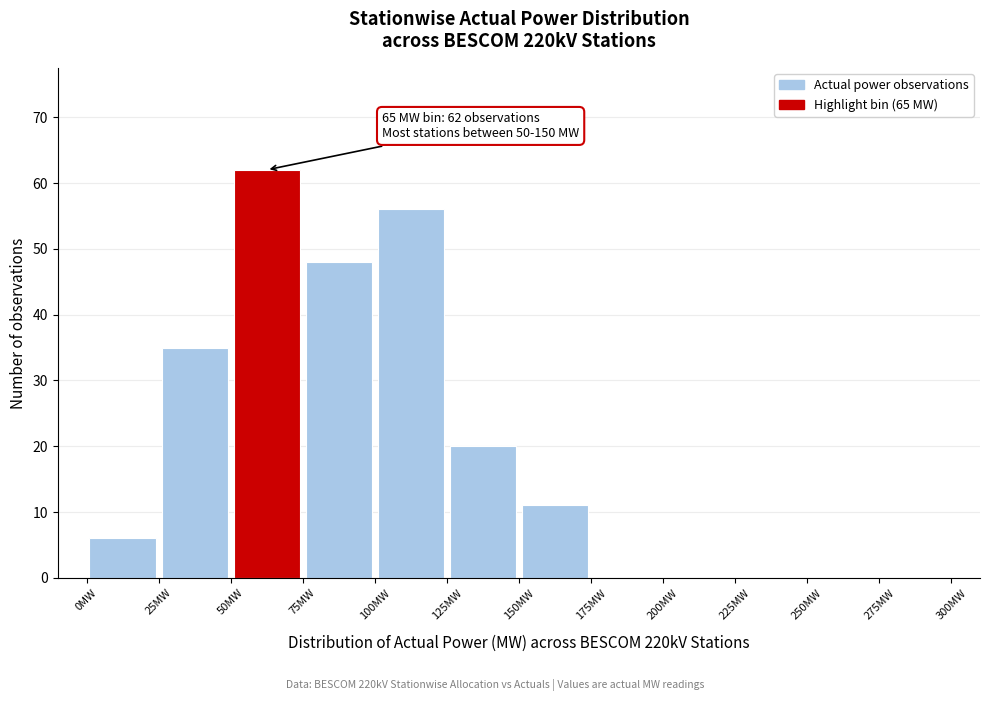

Which range on the x-axis has the tallest bar?

50 to 75